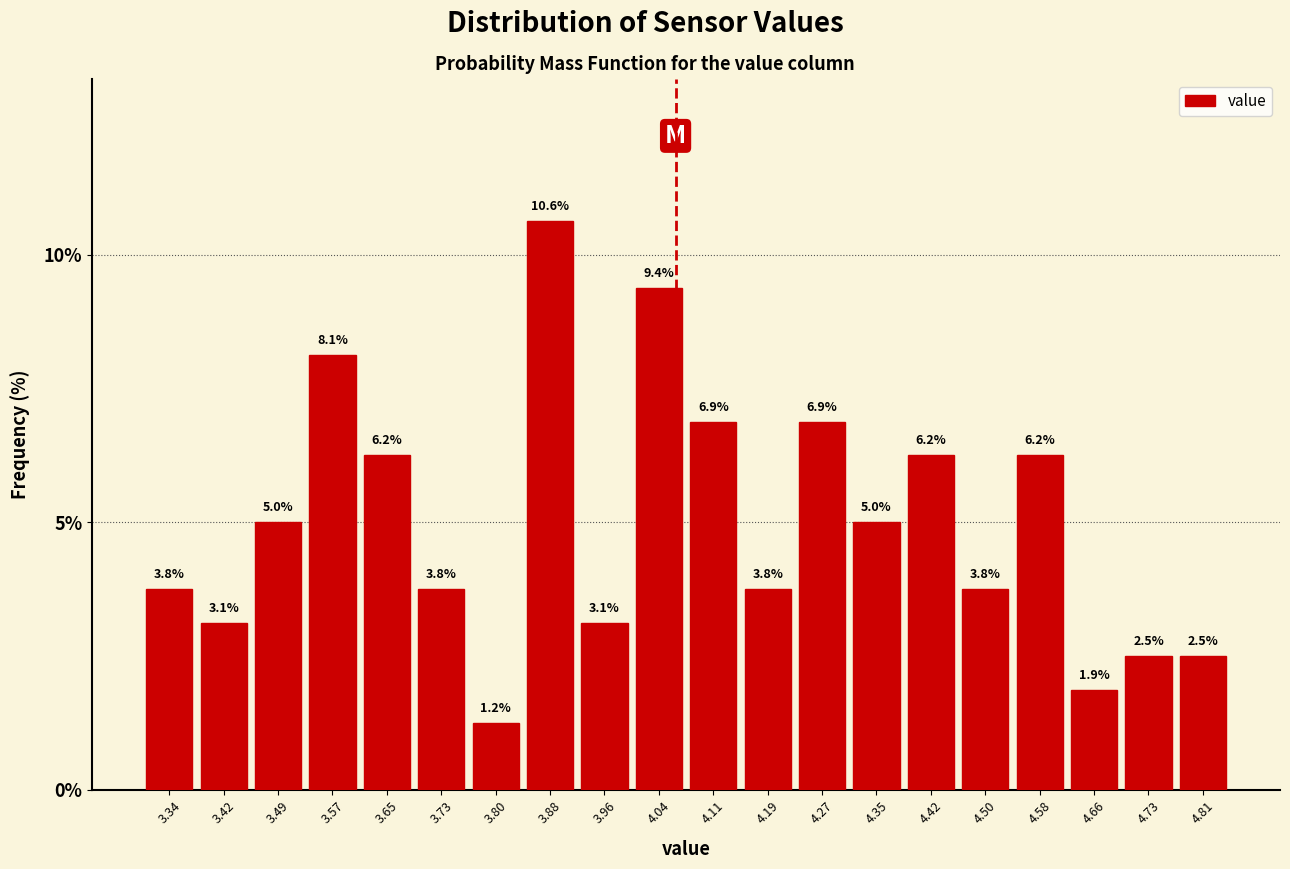

Over which range of the x-axis is the bar tallest?

3.84 to 3.92